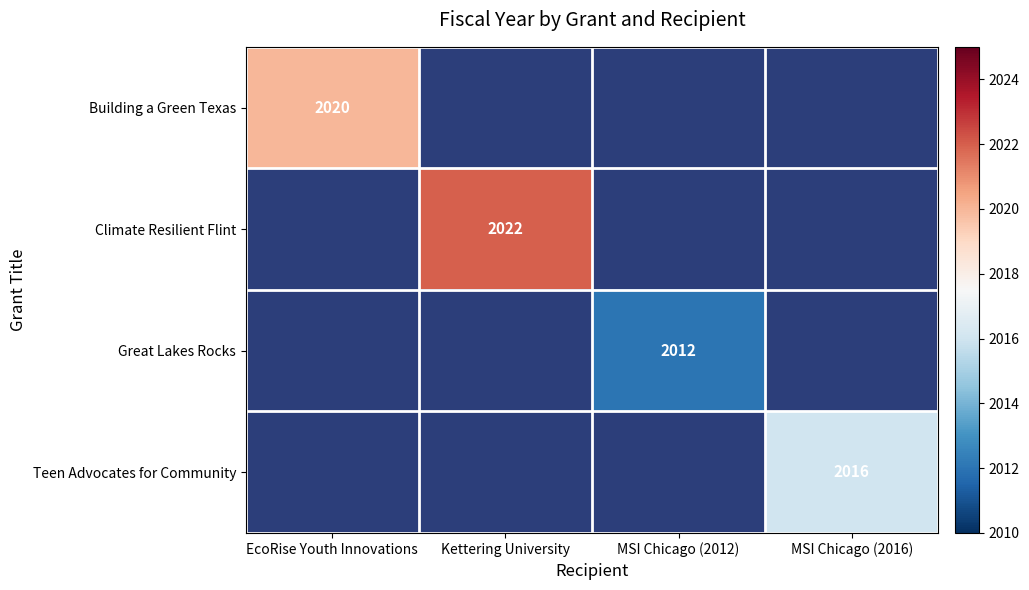

The Great Lakes Rocks series shows 967 at MSI Chicago (2012). True or false?

False